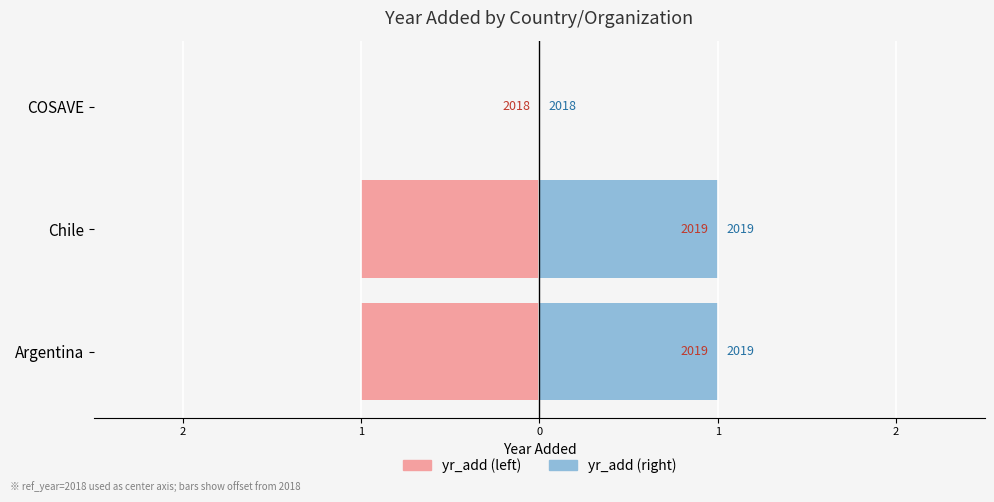

True or false: yr_add (left) has a value of -1 at Argentina.

True